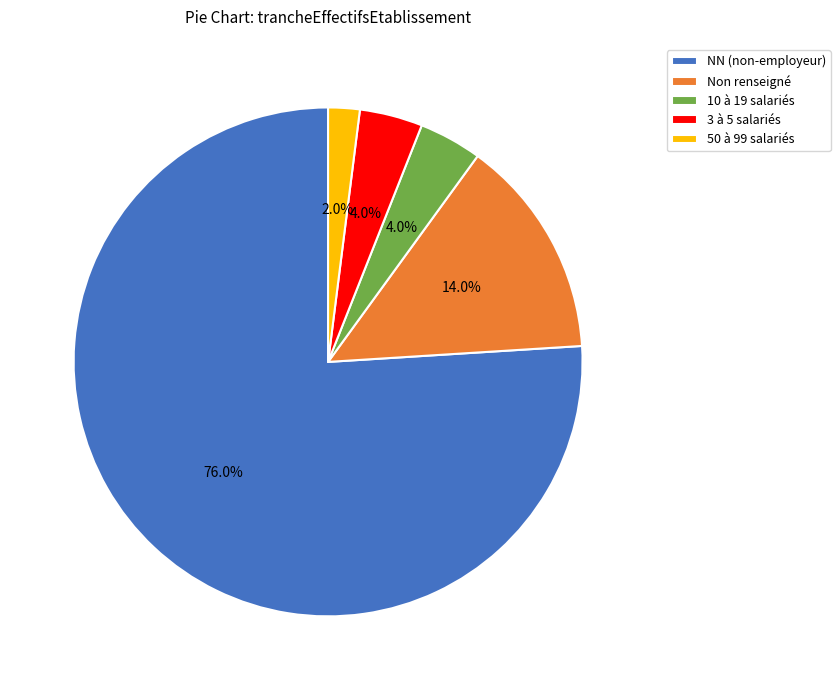

Does any single category account for the majority?

Yes